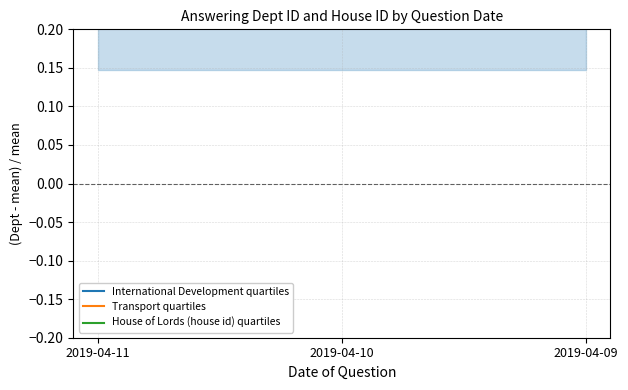

Which series changed the most between 2019-04-11 and 2019-04-09?

International Development quartiles